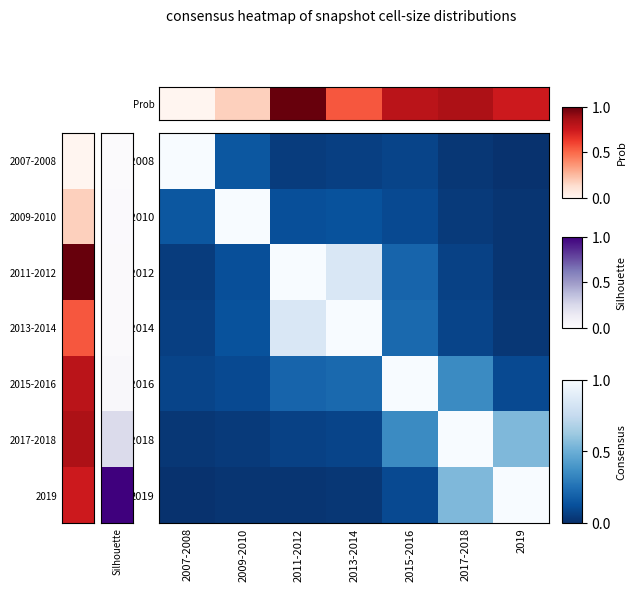

At how many categories does at least one series exceed 0?

7